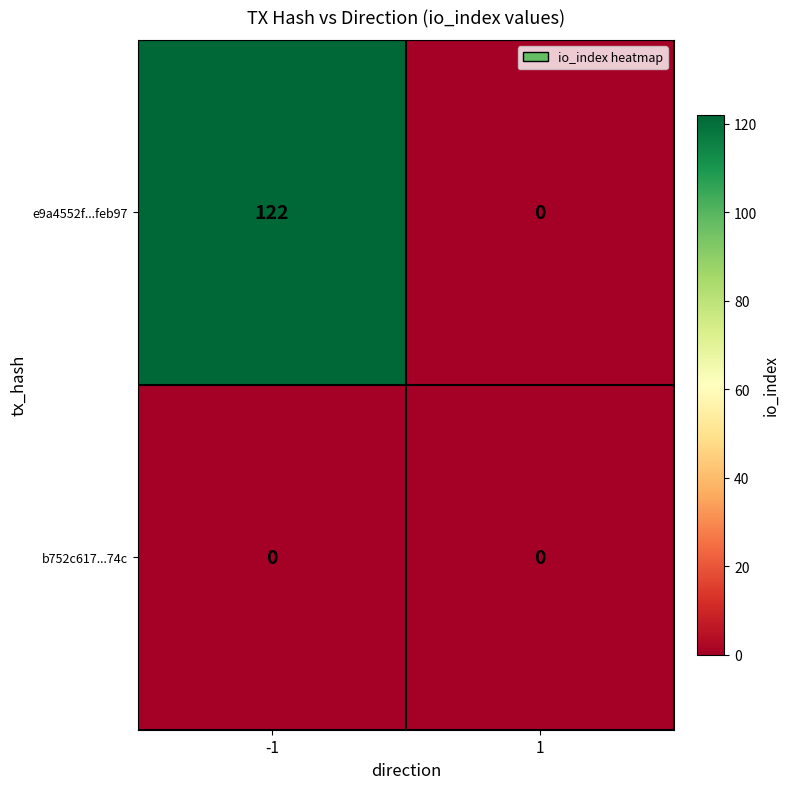

Is it true that e9a4552f...feb97 equals 27 at -1?

False